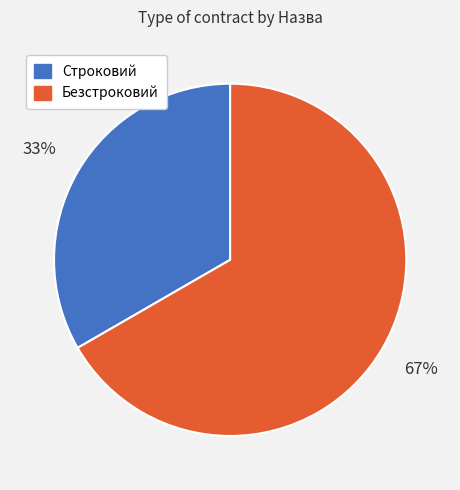

What is the ratio of the value at Безстроковий to the value at Строковий?

2.0